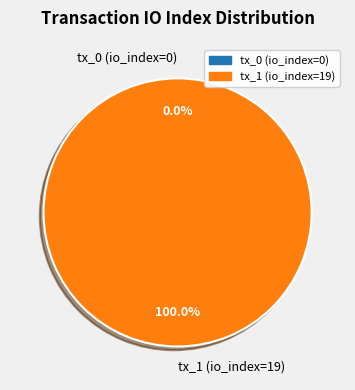

The tx_0 (io_index=0) slice represents 8% of the pie. True or false?

False